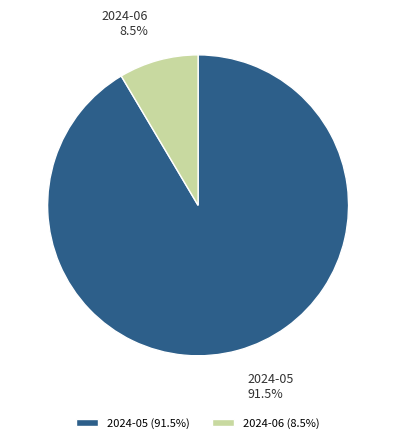

Which slice is the smallest?

2024-06